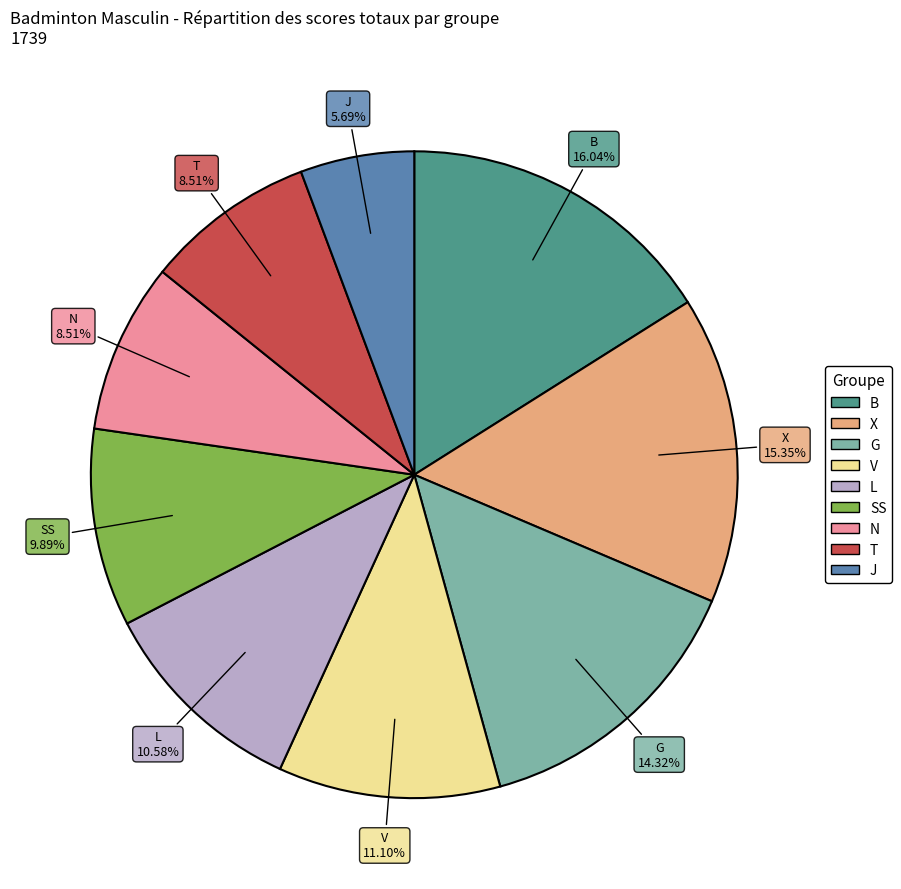

Does any single category account for the majority?

No